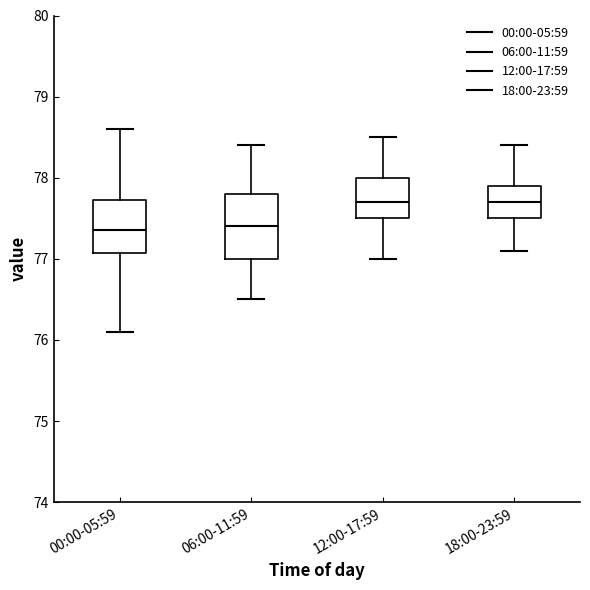

Which box is the tallest, from its lower edge to its upper edge?

06:00-11:59